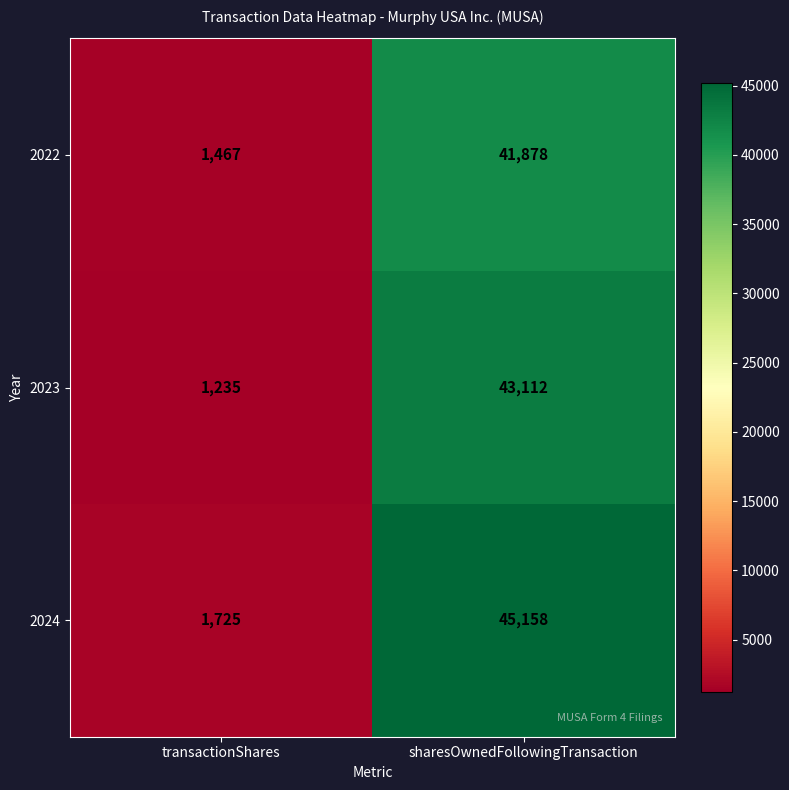

Which category has the lowest value across all series?

transactionShares